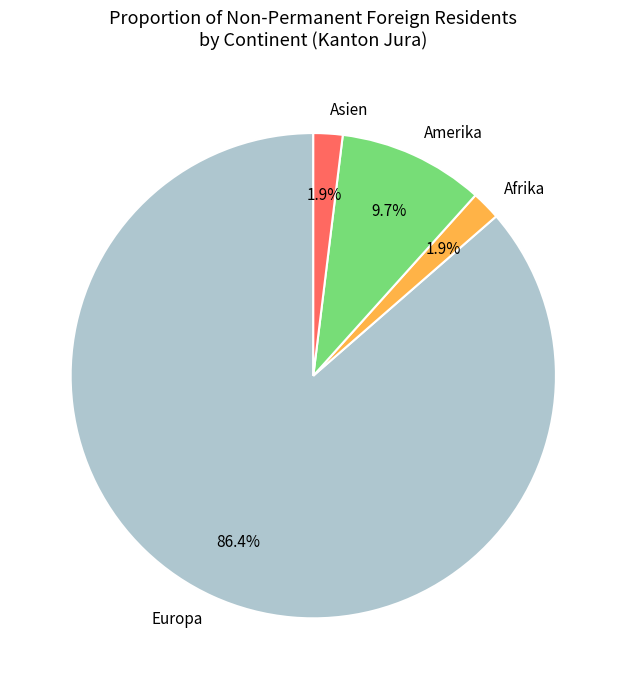

Which category has the biggest portion of the pie?

Europa